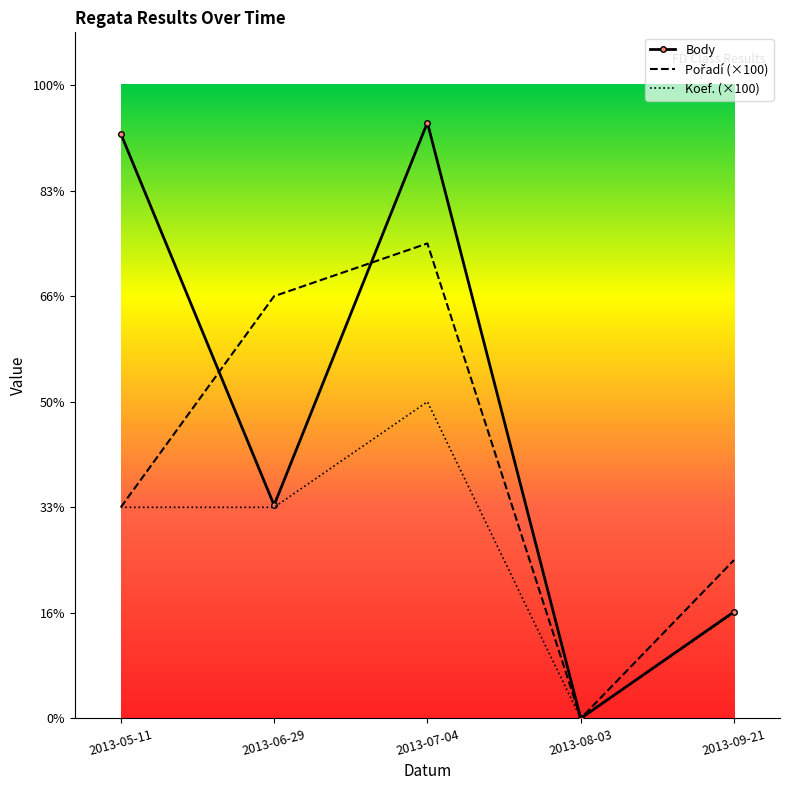

At 2013-07-04, list the series in order from smallest to largest.

Koef., Pořadí, Body